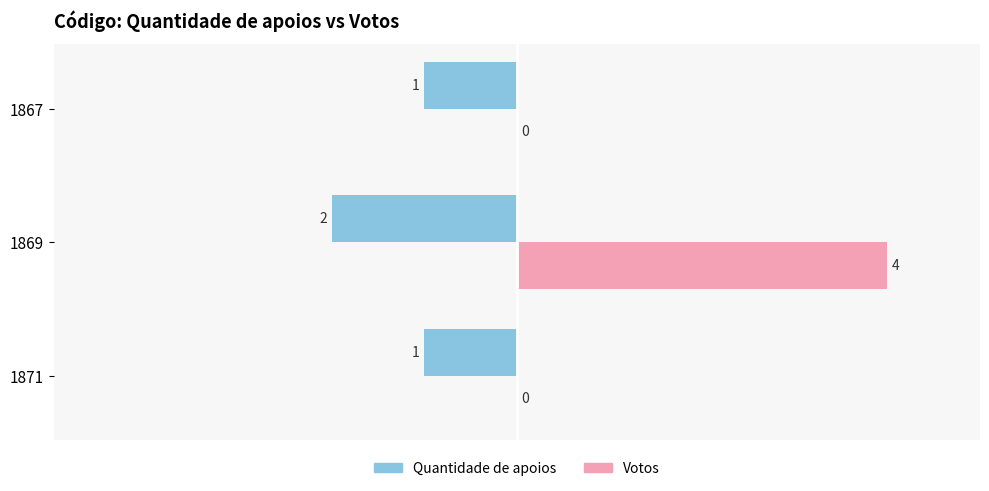

What value does the Votos series have at 1869?

4